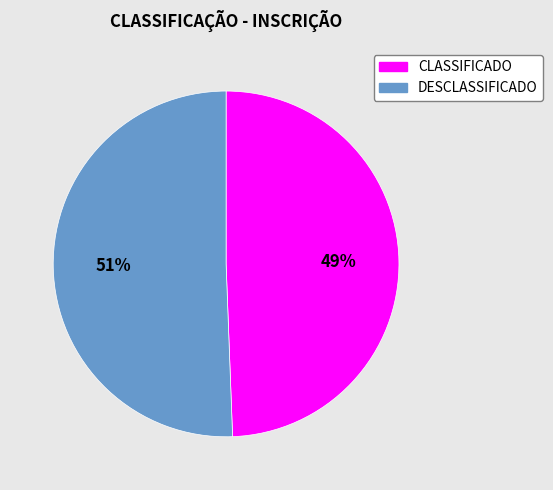

To the nearest percent, what is the combined percentage of CLASSIFICADO and DESCLASSIFICADO?

100%